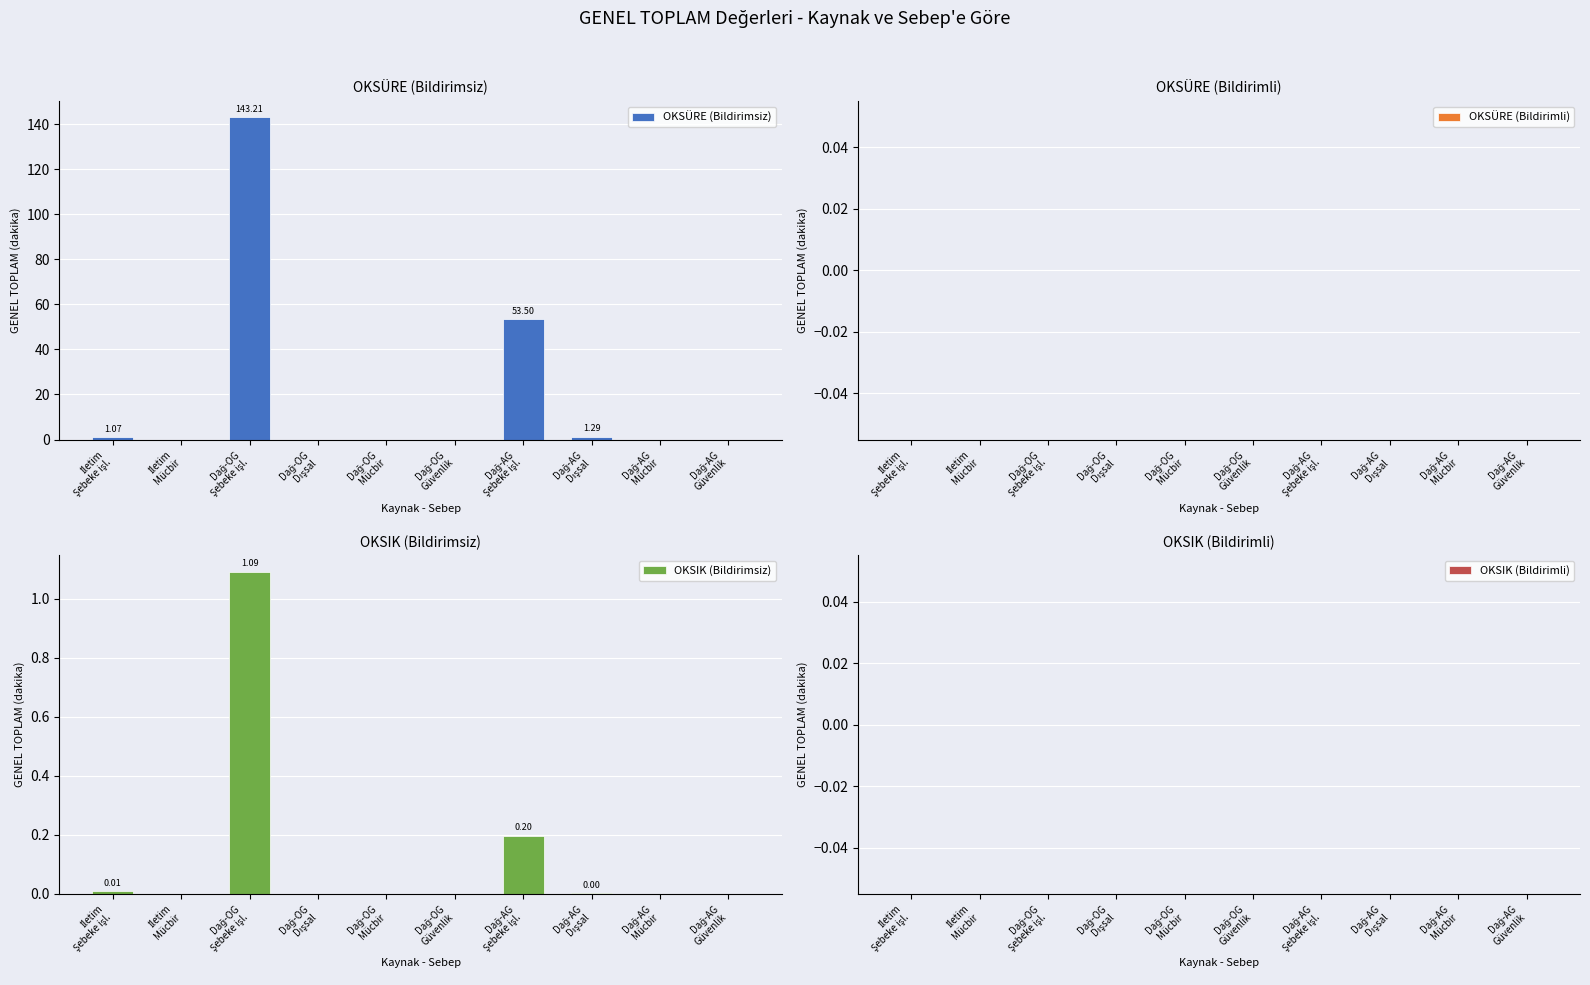

Are the bars grouped side by side (vs. stacked)?

Yes